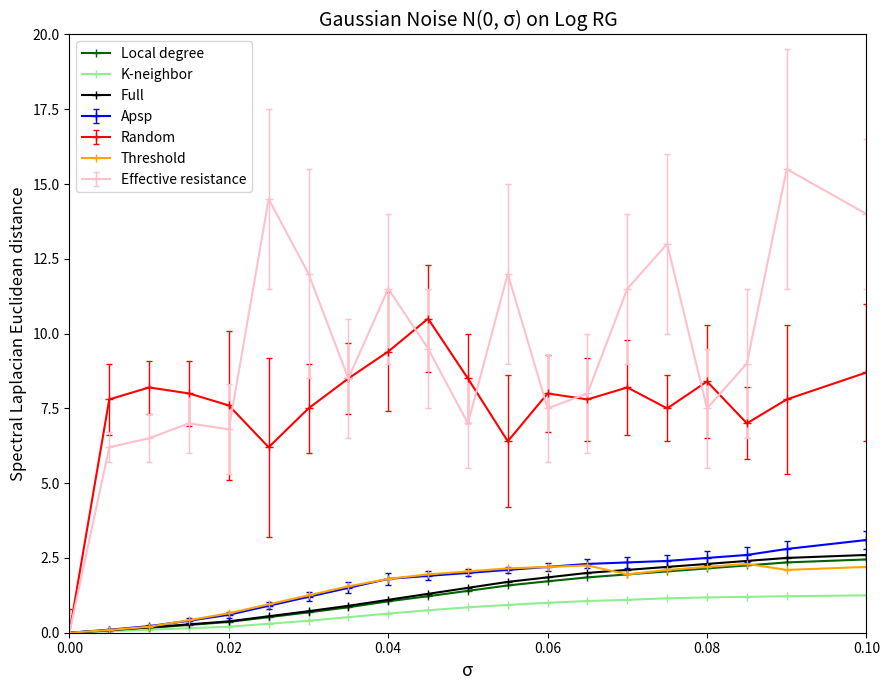

Which series has the largest range (max minus min)?

Effective resistance